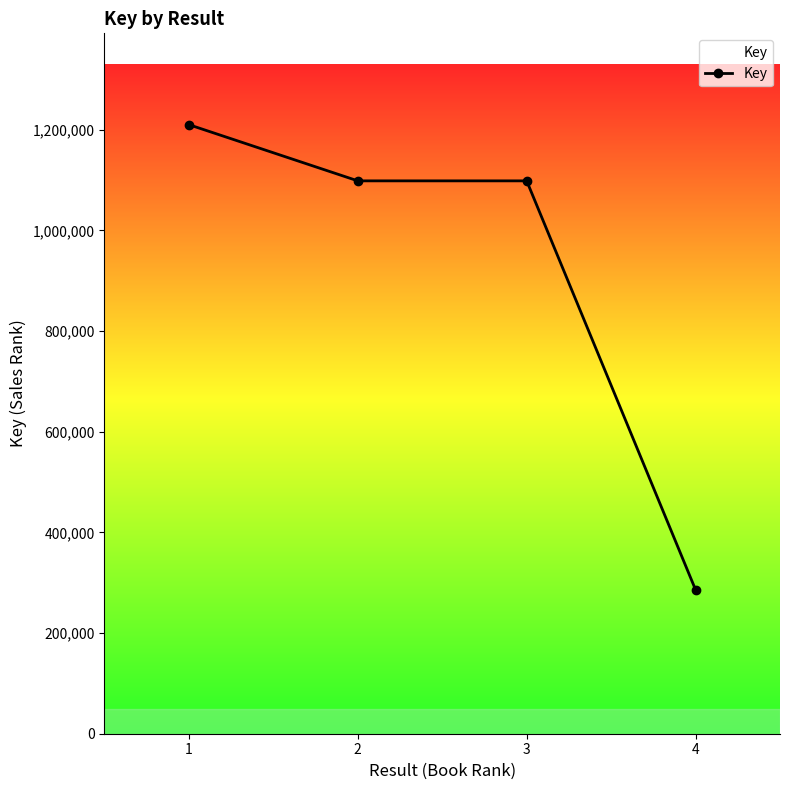

What is the smallest value displayed?

286019